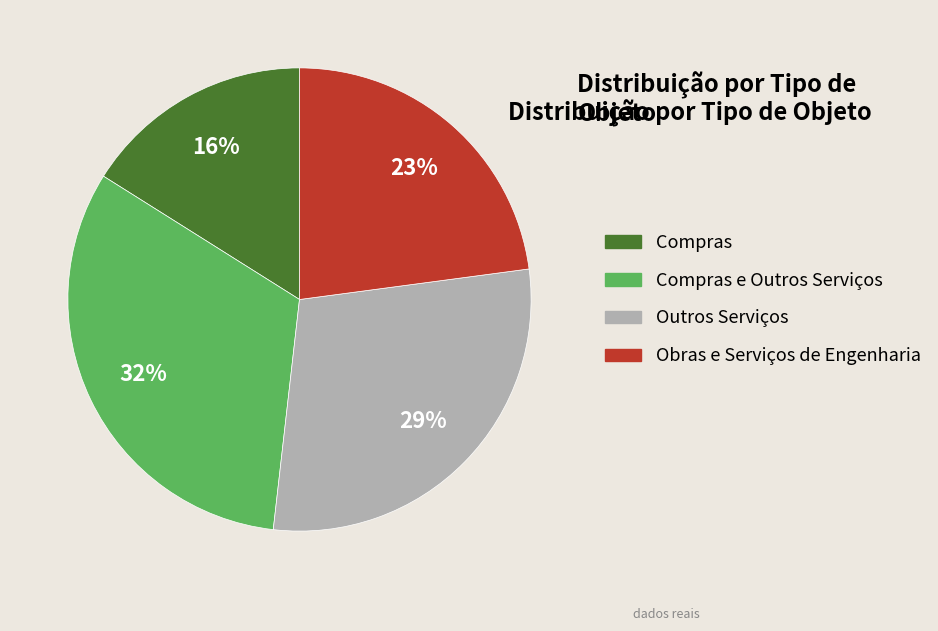

What is the smallest slice in the pie chart?

Compras